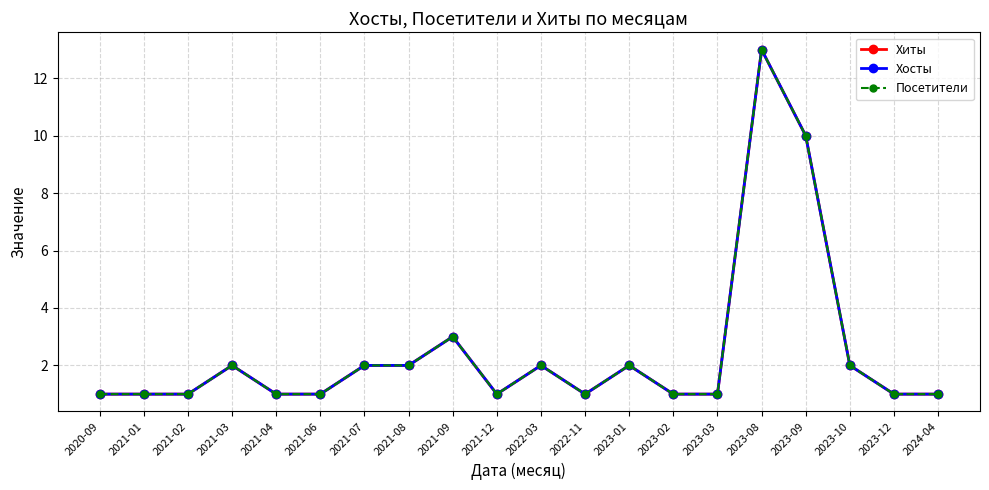

Is the value of Хиты at 2023-09 greater than the value of Посетители at 2021-06?

Yes